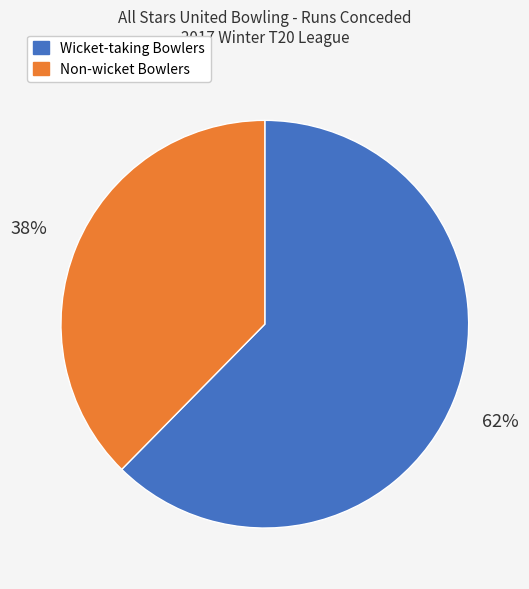

Is there any slice that represents more than half of the pie?

Yes